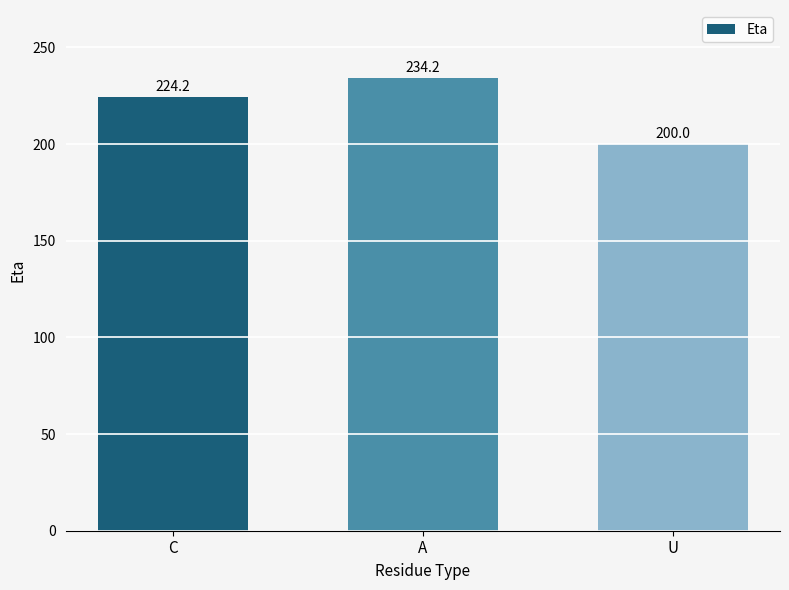

Rank the categories by value from lowest to highest.

U, C, A